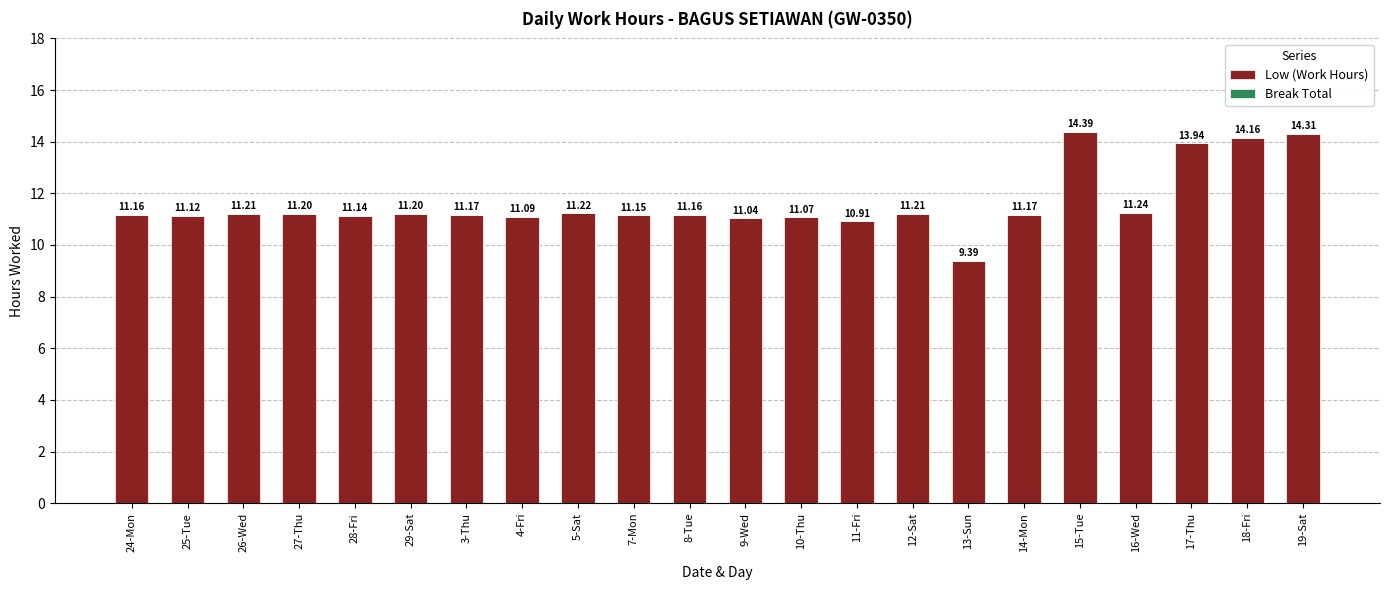

What is the maximum value shown in the chart?

14.4